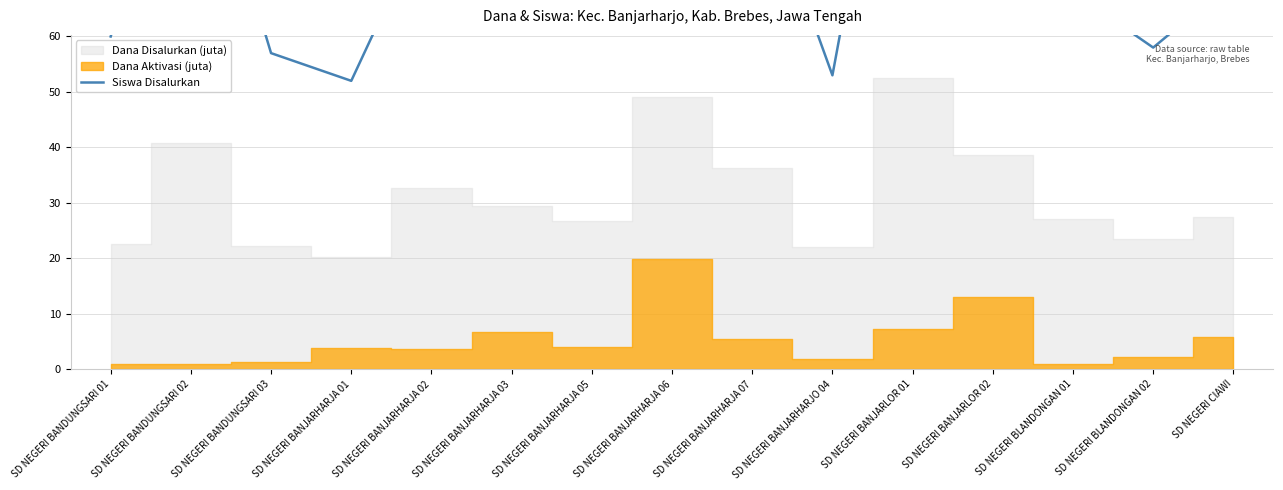

List the labels in order of value, smallest first.

SD NEGERI BANJARHARJA 01, SD NEGERI BANJARHARJO 04, SD NEGERI BANDUNGSARI 03, SD NEGERI BLANDONGAN 02, SD NEGERI BANDUNGSARI 01, SD NEGERI BANJARHARJA 05, SD NEGERI BLANDONGAN 01, SD NEGERI CIAWI, SD NEGERI BANJARHARJA 03, SD NEGERI BANJARHARJA 02, SD NEGERI BANJARHARJA 07, SD NEGERI BANJARLOR 02, SD NEGERI BANDUNGSARI 02, SD NEGERI BANJARHARJA 06, SD NEGERI BANJARLOR 01